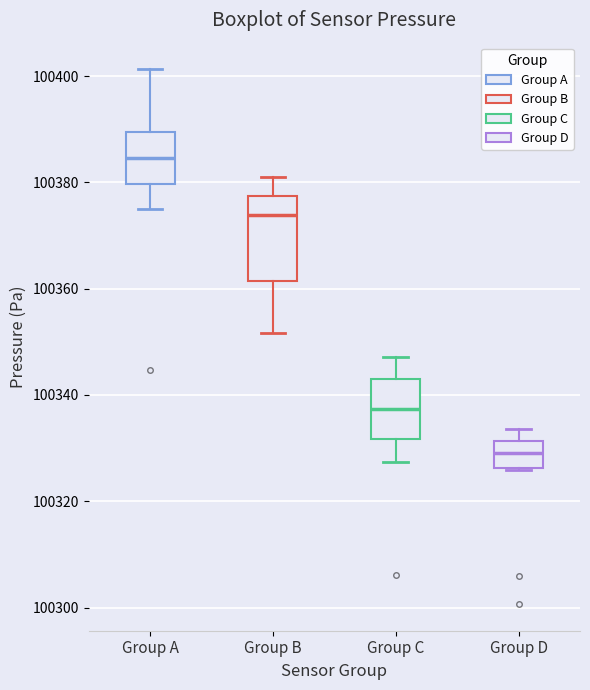

Reading left to right, read every box against the y-axis: the position of its median line, the range the box covers, and the ends of its whiskers. The values are not printed on the chart, so give them approximately, as read against the axis.

Group A: median 100384, box 100380 to 100390, whiskers 100376 to 100402
Group B: median 100374, box 100362 to 100378, whiskers 100352 to 100382
Group C: median 100338, box 100332 to 100342, whiskers 100328 to 100348
Group D: median 100330, box 100326 to 100332, whiskers 100326 to 100334